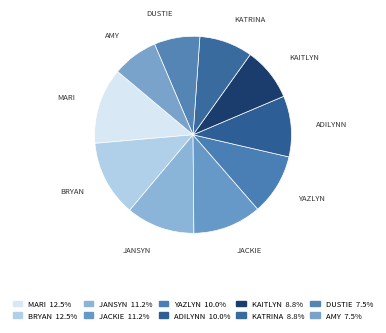

Count the number of slices in the pie.

10